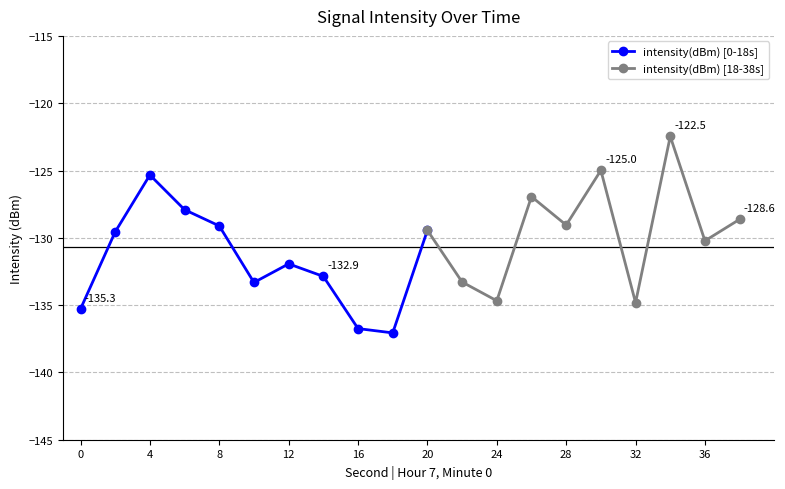

What is the average value?

-130.7